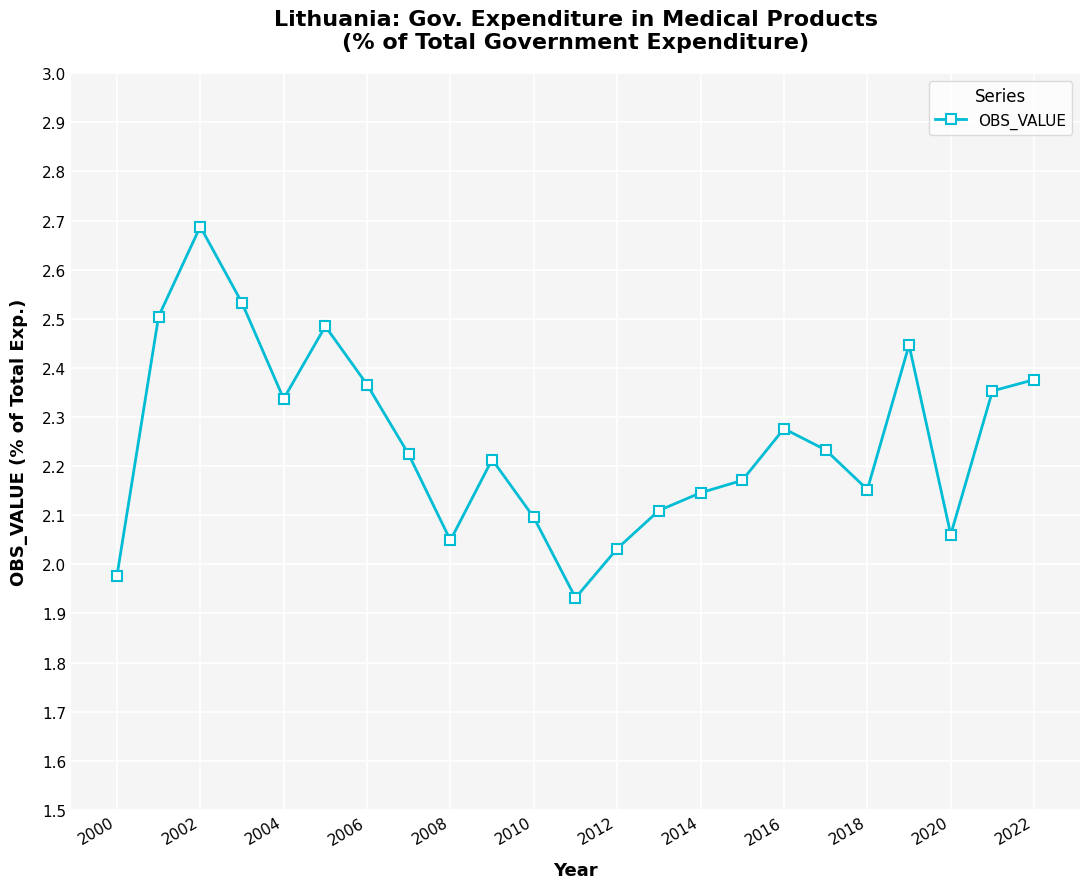

True or false: the data has more than 0 interior local peaks.

True